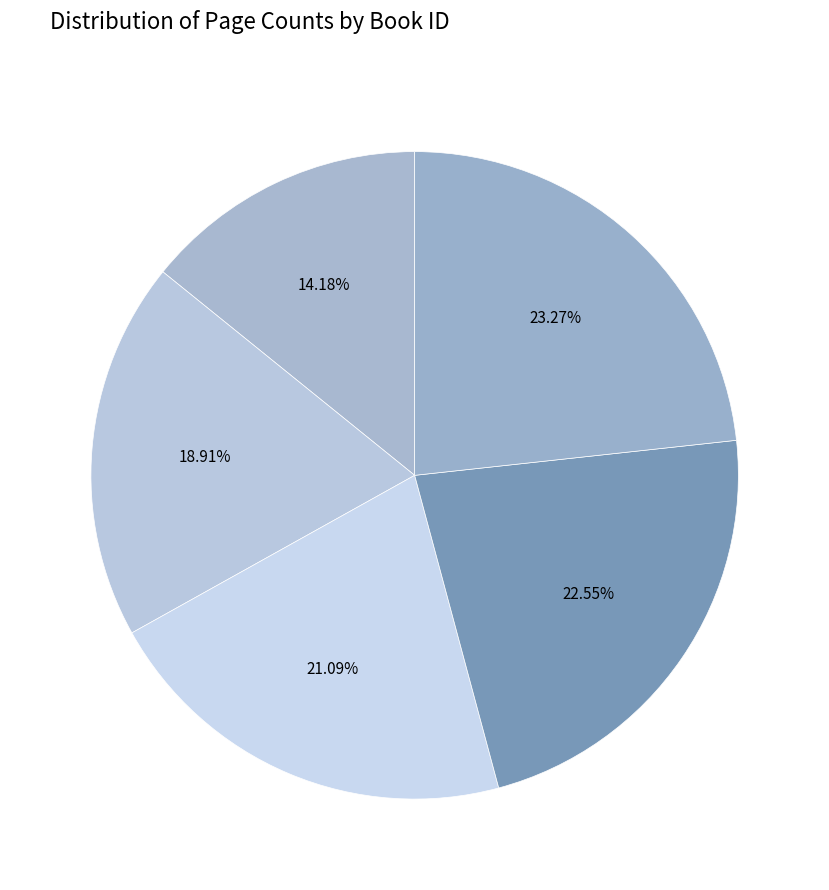

How many slices are in this pie chart?

5